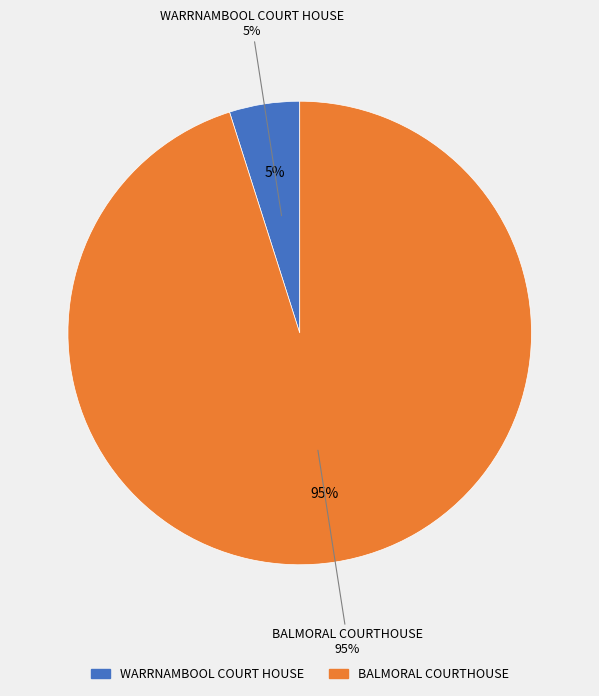

Which category has the biggest portion of the pie?

BALMORAL COURTHOUSE